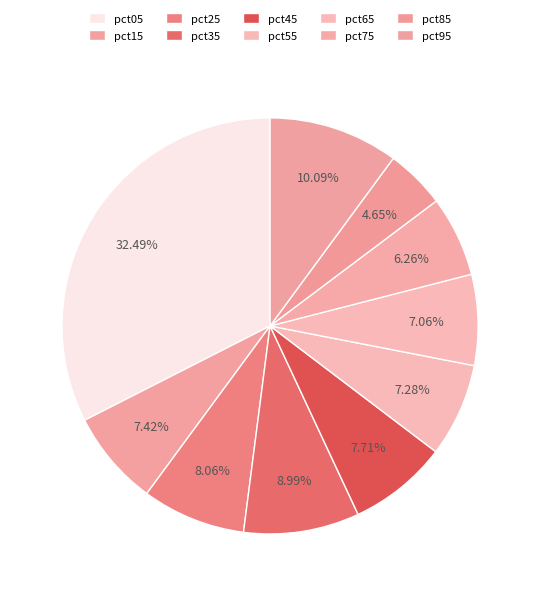

Combined, do pct35 and pct75 account for over 50%?

No